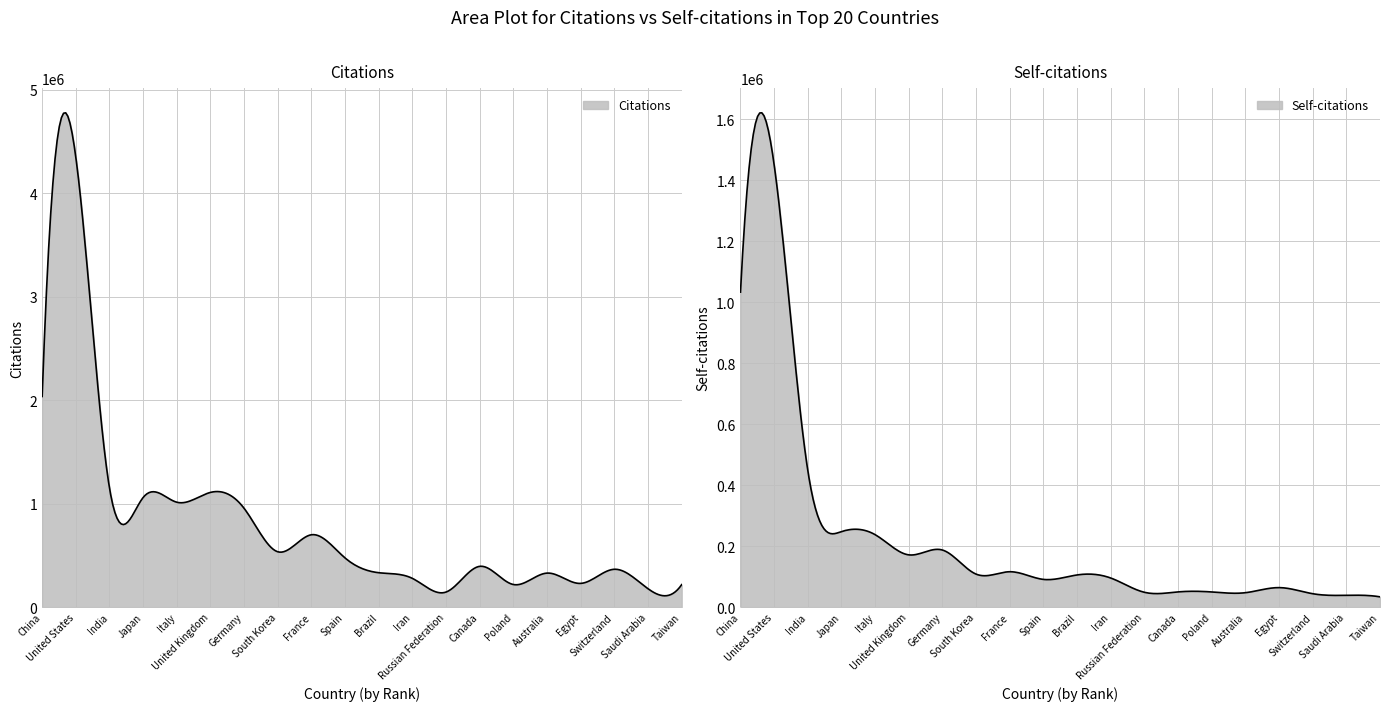

What is the spread (max minus min) of values at Brazil?

226722